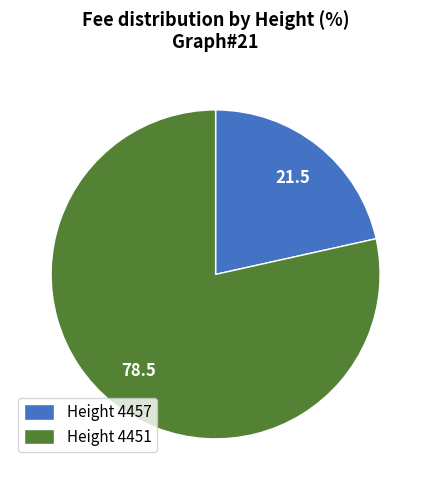

What is the majority slice?

Height 4451